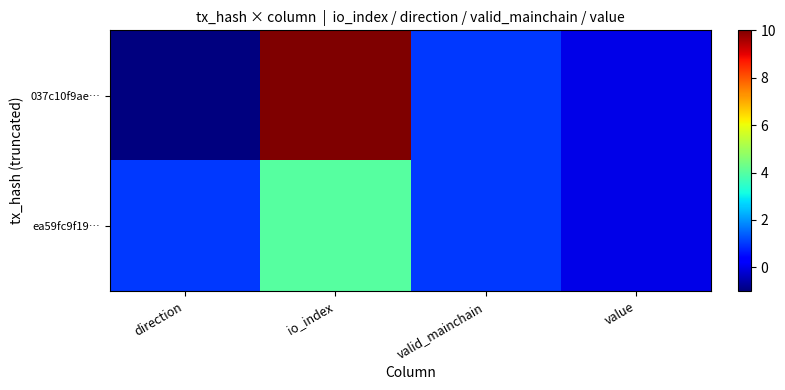

Which series changed the most between direction and value?

037c10f9ae…